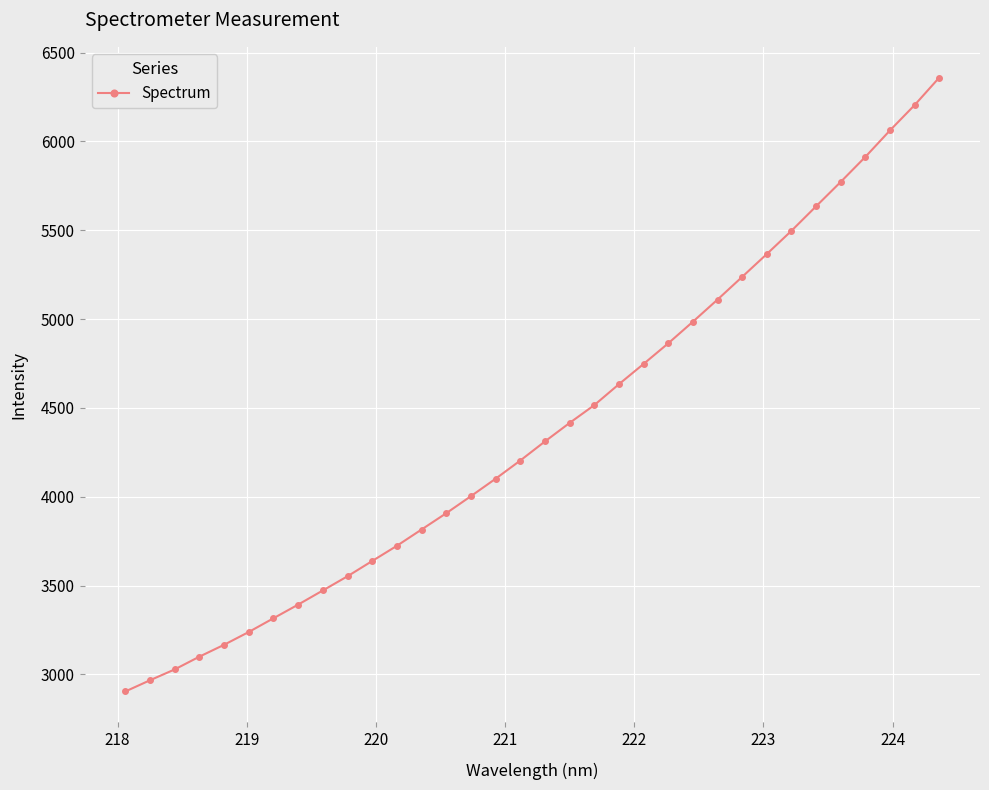

What is the average value?

4387.0